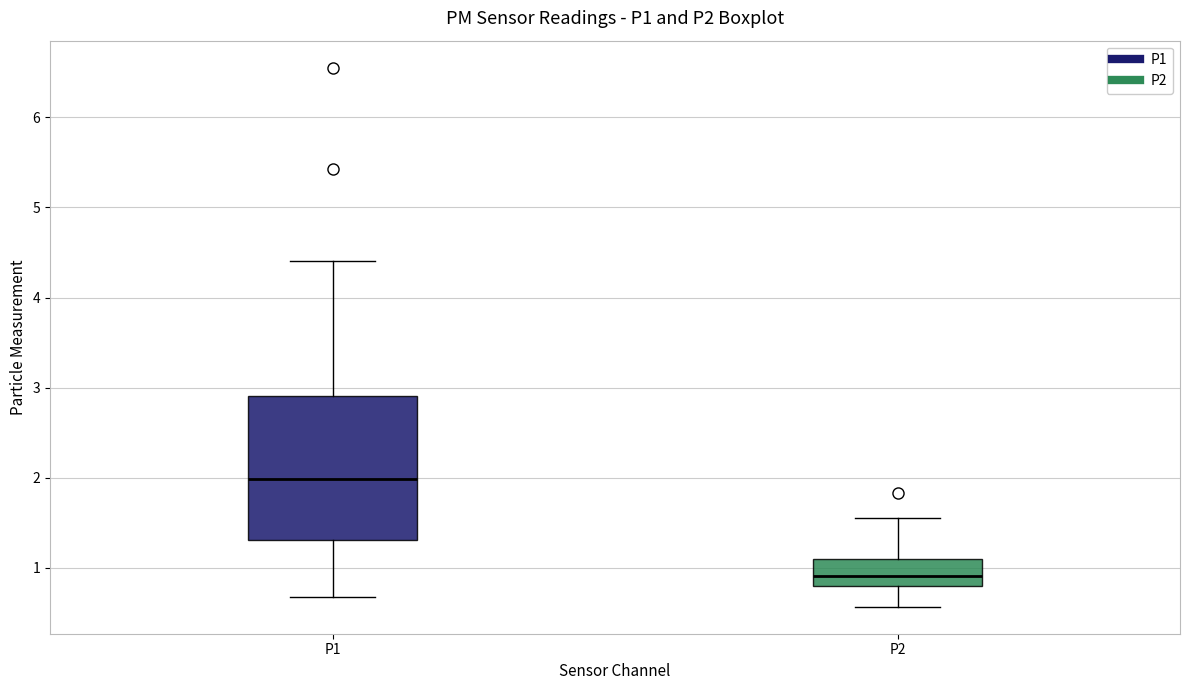

Where does the upper whisker of the box for P1 end on the y-axis? The values are not printed on the chart, so give them approximately, as read against the axis.

4.4